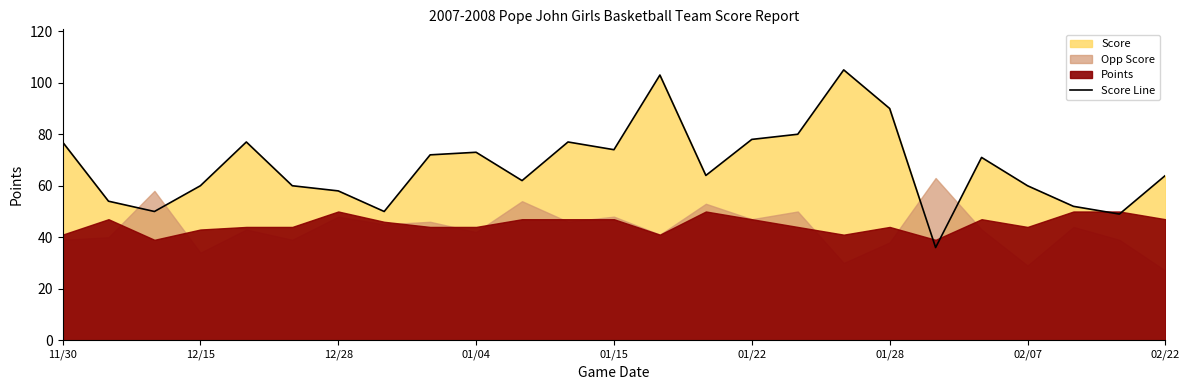

Does the chart have visible grid lines?

No